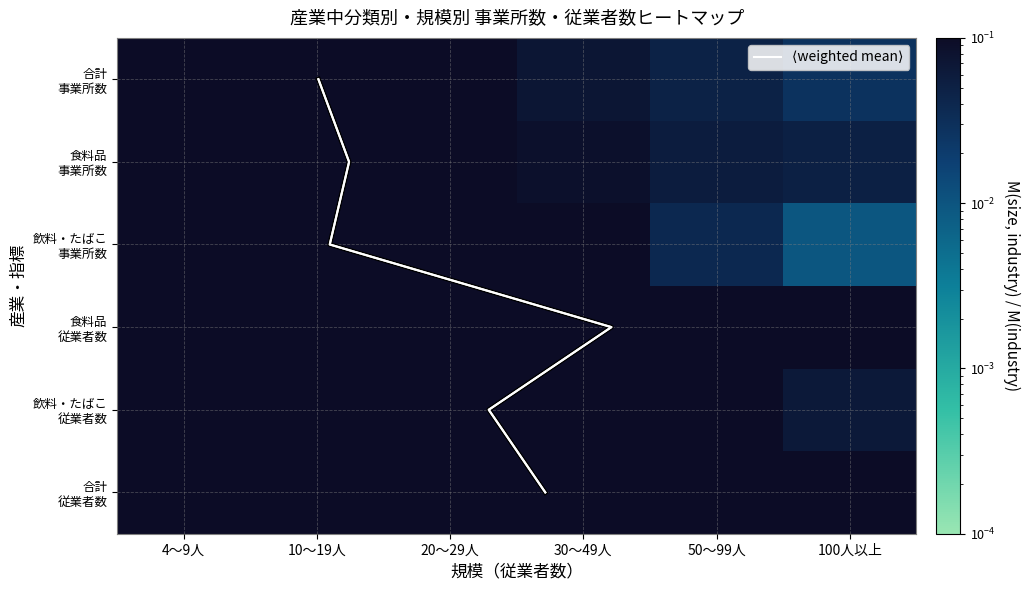

The value of 飲料・たばこ 従業者数 at 4～9人 is 0.1. True or false?

False